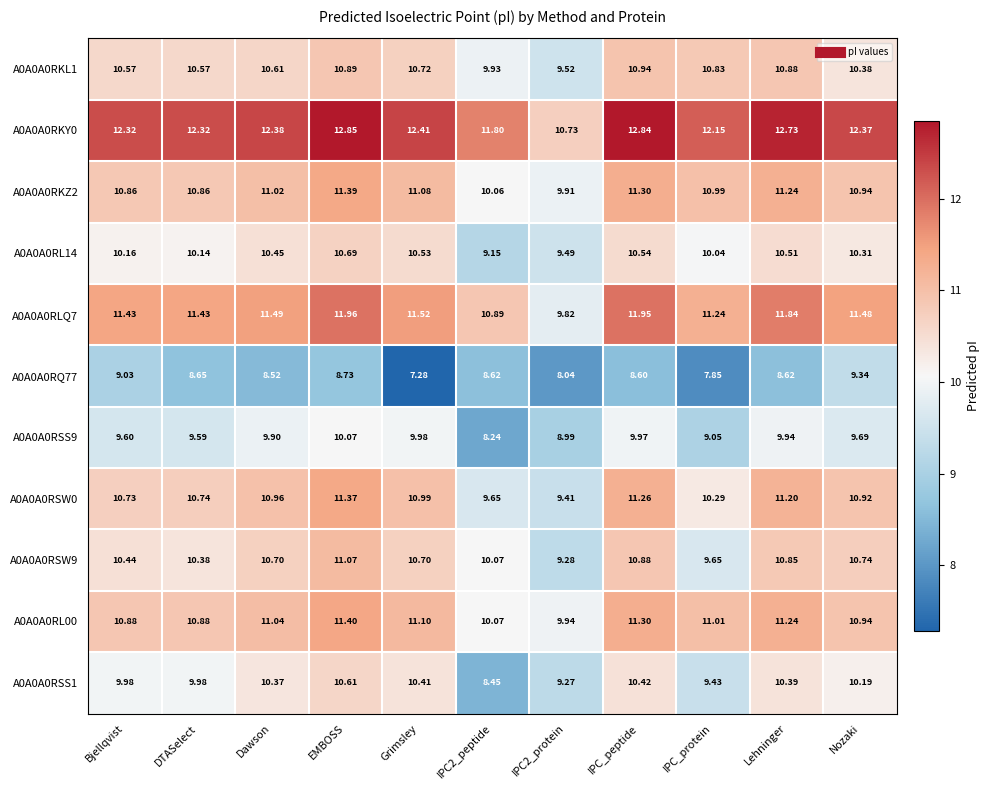

Where is A0A0A0RSW0 nearest to the value 10?

IPC_protein